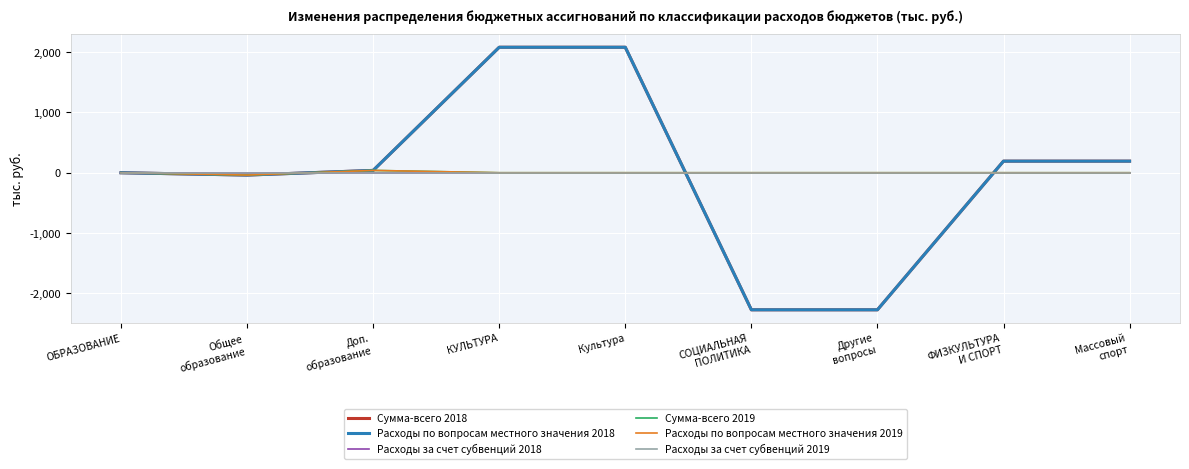

What is the difference between the maximum and minimum values in the Расходы по вопросам местного значения 2019 series?

77.0